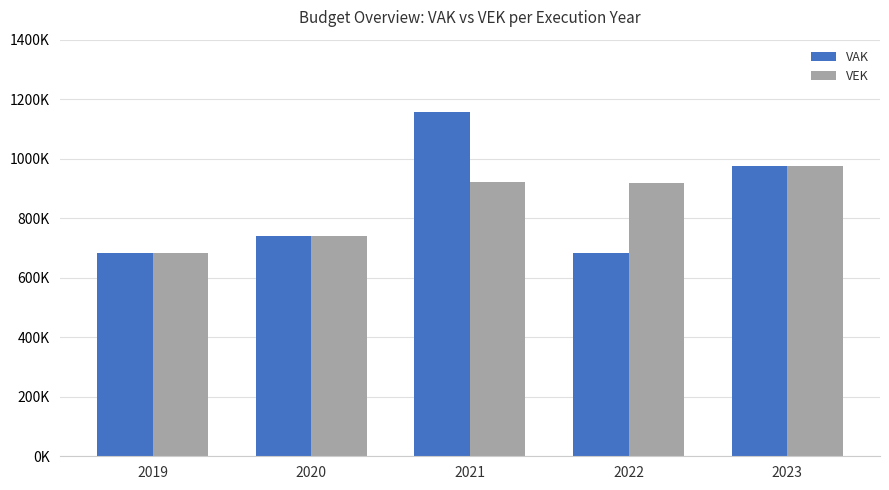

What are all the series names shown in the legend?

VAK, VEK